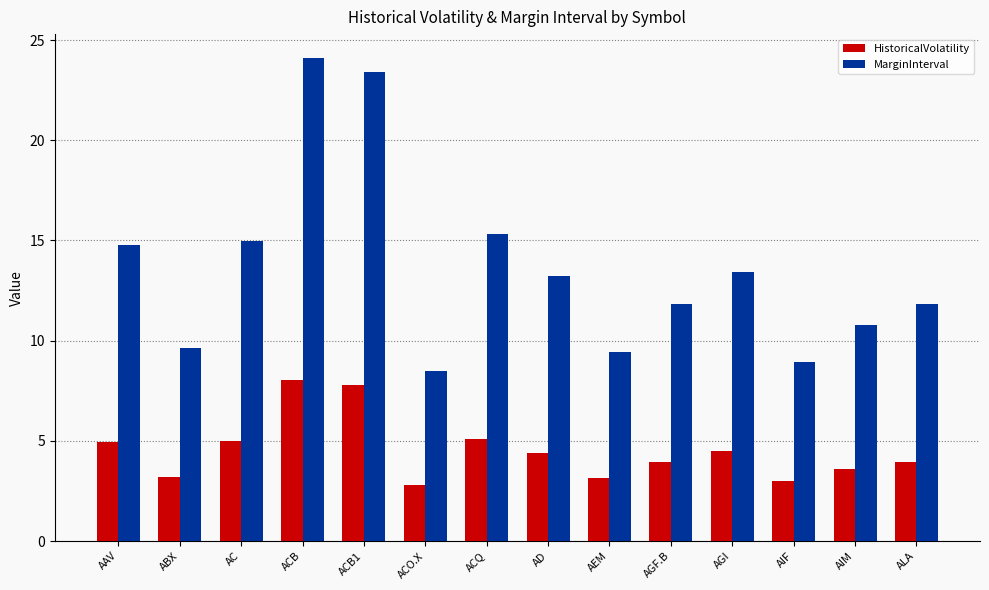

The value of HistoricalVolatility at ACQ is 8.4. True or false?

False